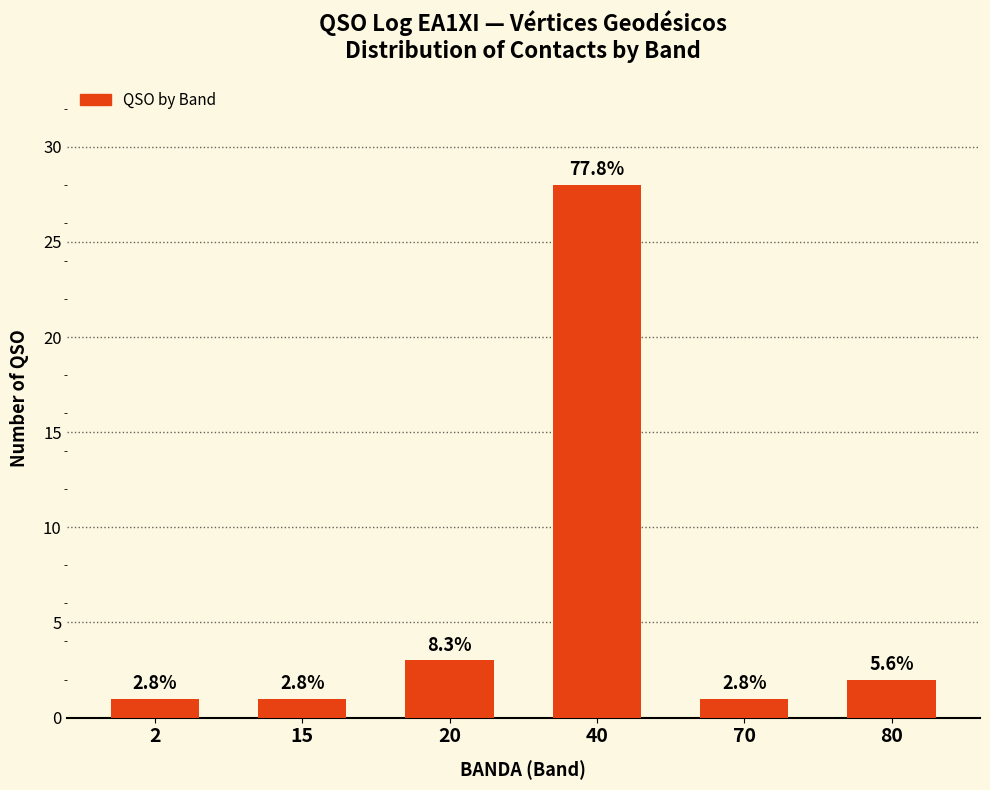

List the labels in order of value, smallest first.

2, 15, 70, 80, 20, 40